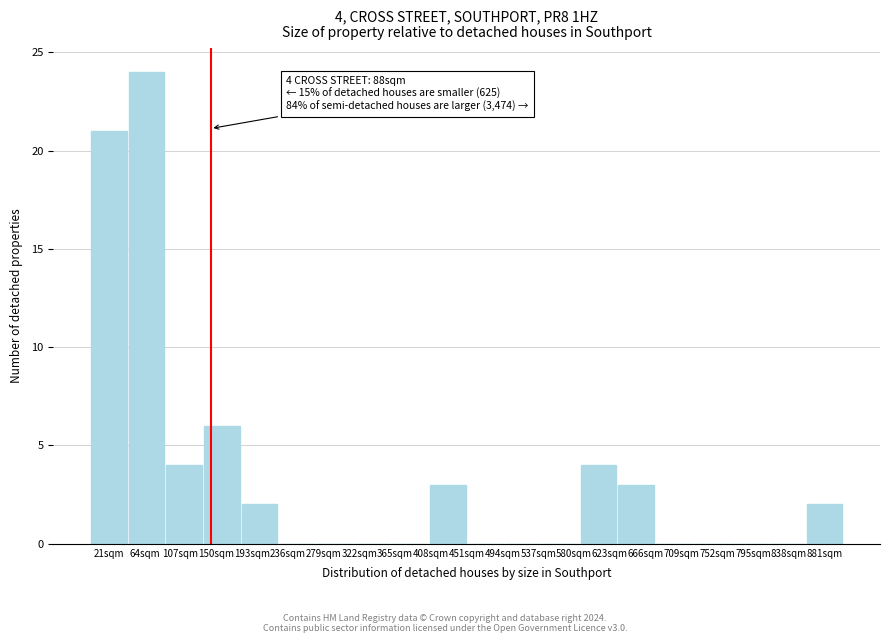

Reading left to right, extract all data points from this chart.

21sqm=21	64sqm=24	107sqm=4	150sqm=6	193sqm=2	236sqm=0	279sqm=0	322sqm=0	365sqm=0	408sqm=3	494sqm=0	537sqm=0	580sqm=0	623sqm=4	666sqm=3	709sqm=0	752sqm=0	795sqm=0	838sqm=0	881sqm=2